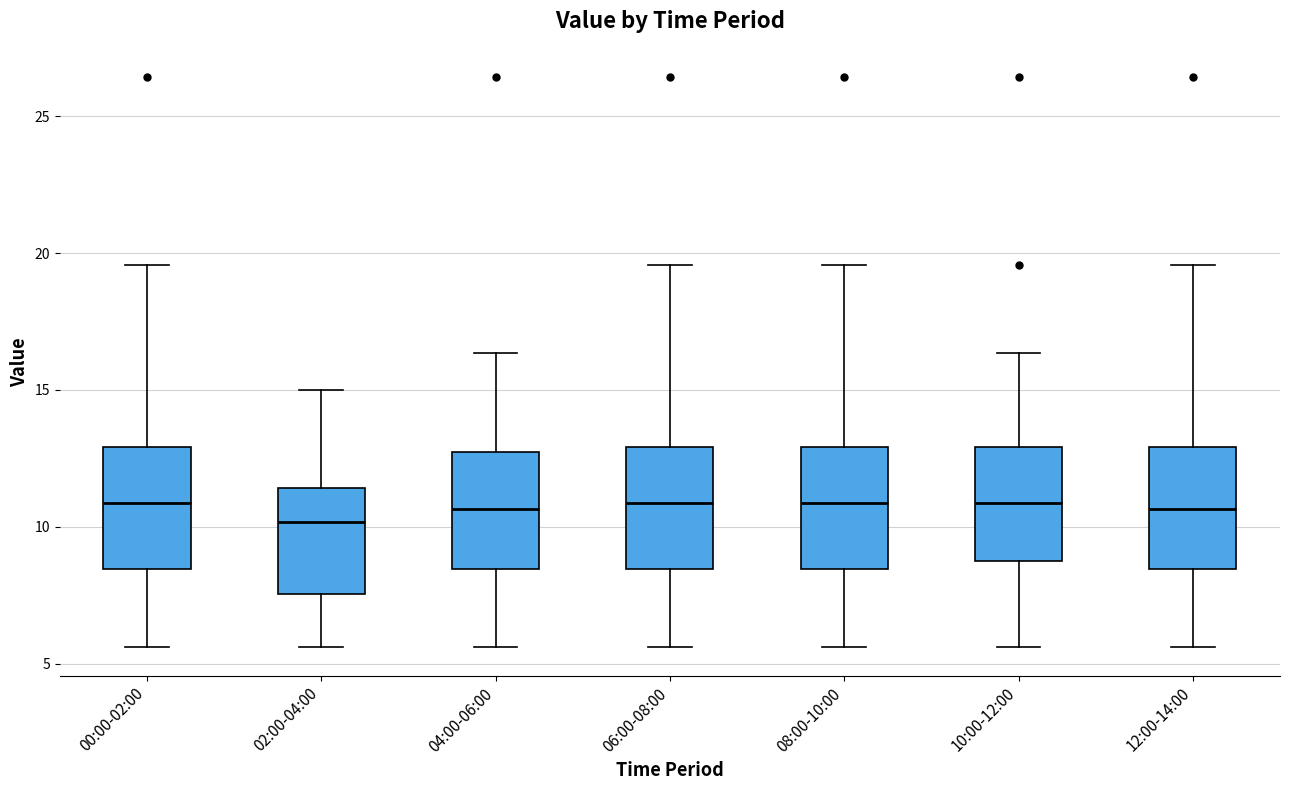

Reading left to right, read every box against the y-axis: the position of its median line, the range the box covers, and the ends of its whiskers. The values are not printed on the chart, so give them approximately, as read against the axis.

00:00-02:00: median 11.0, box 8.5 to 13.0, whiskers 5.5 to 19.5
02:00-04:00: median 10.0, box 7.5 to 11.5, whiskers 5.5 to 15.0
04:00-06:00: median 10.5, box 8.5 to 13.0, whiskers 5.5 to 16.5
06:00-08:00: median 11.0, box 8.5 to 13.0, whiskers 5.5 to 19.5
08:00-10:00: median 11.0, box 8.5 to 13.0, whiskers 5.5 to 19.5
10:00-12:00: median 11.0, box 8.5 to 13.0, whiskers 5.5 to 16.5
12:00-14:00: median 10.5, box 8.5 to 13.0, whiskers 5.5 to 19.5